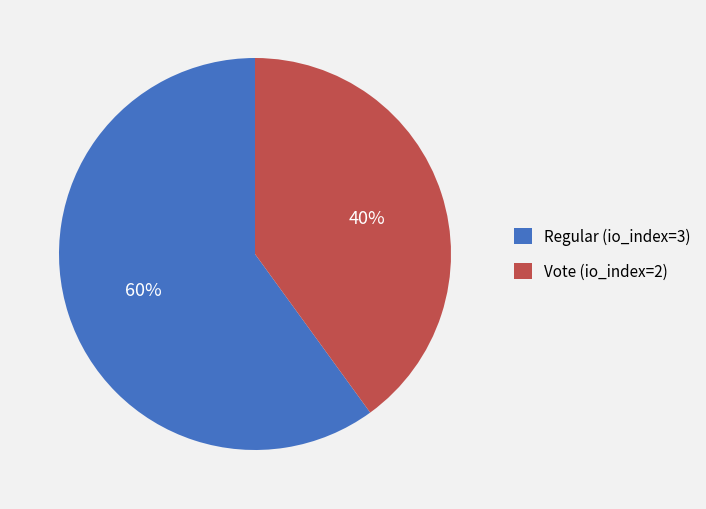

How many segments does this pie chart have?

2